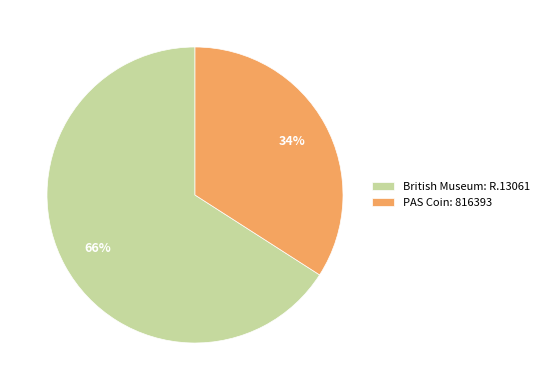

Between British Museum: R.13061 and PAS Coin: 816393, which is larger?

British Museum: R.13061